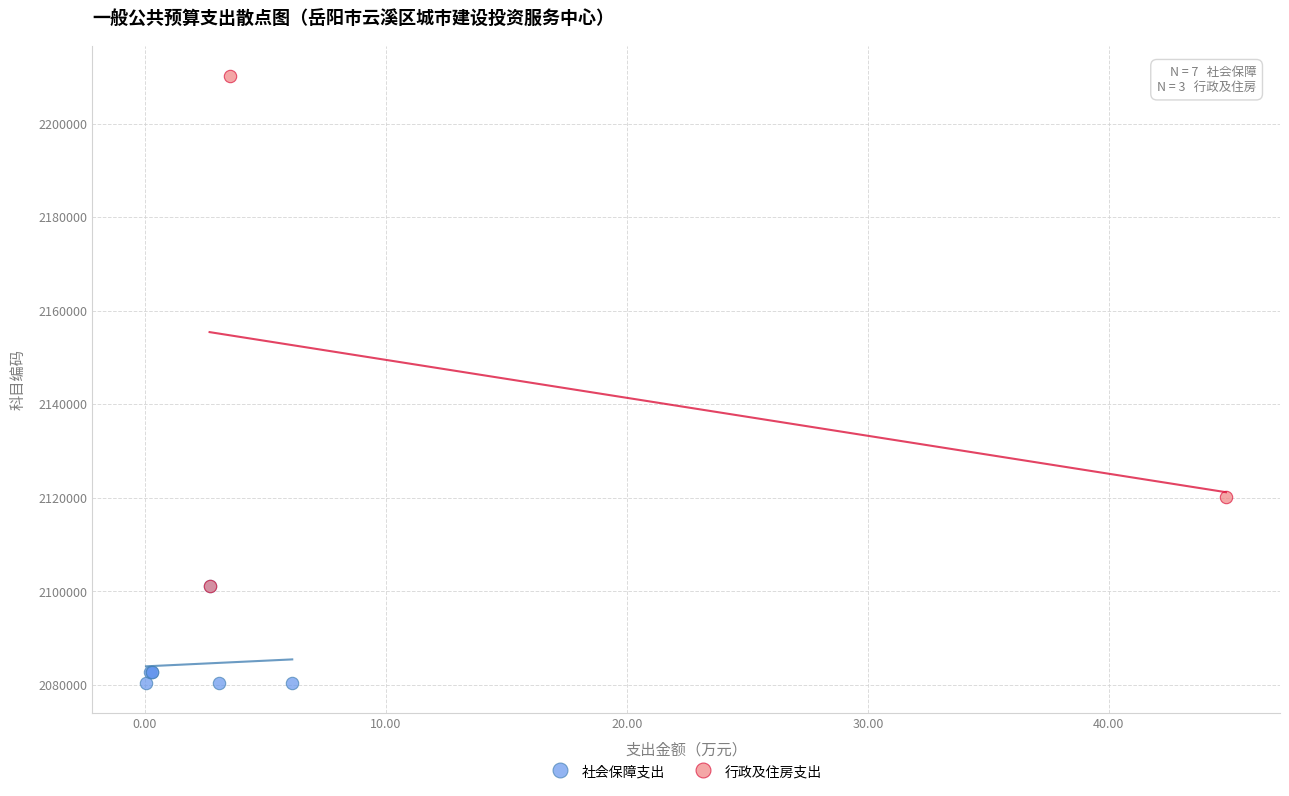

Which series contains the lowest Y value?

社会保障支出